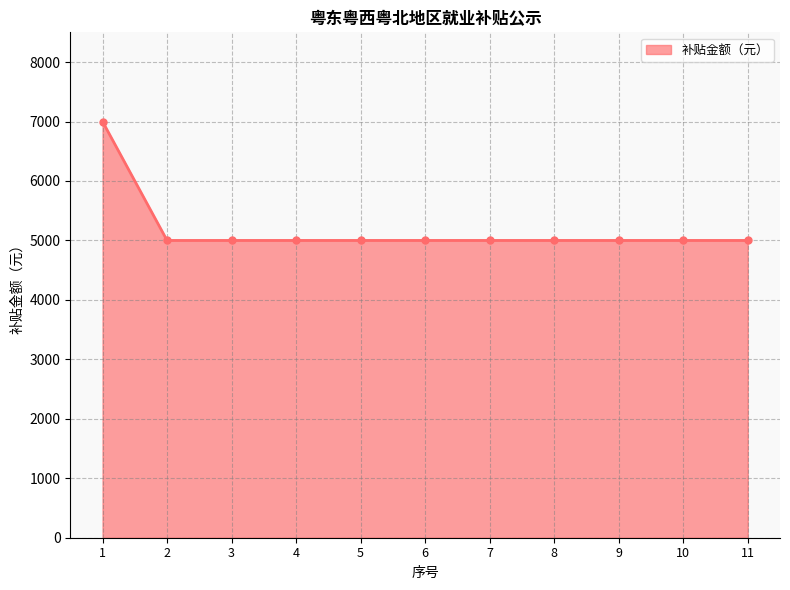

What is the value of the 3rd point from the left?

5000